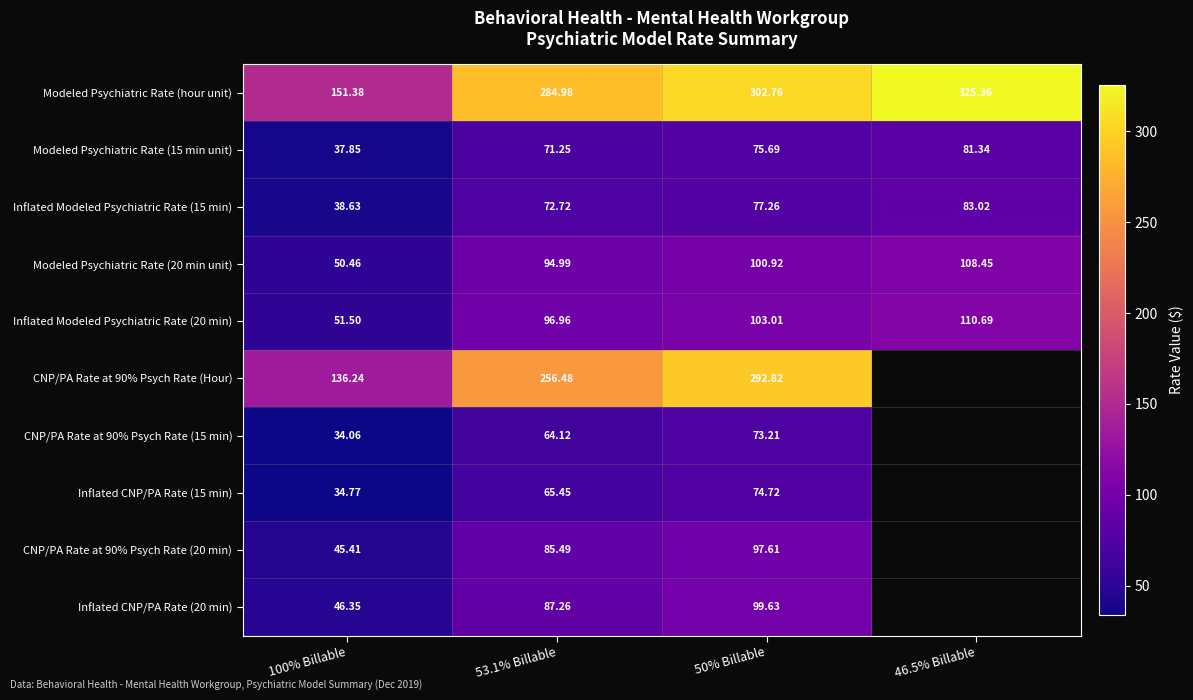

Is it true that Inflated Modeled Psychiatric Rate (20 min) equals 41.9 at 46.5% Billable?

False